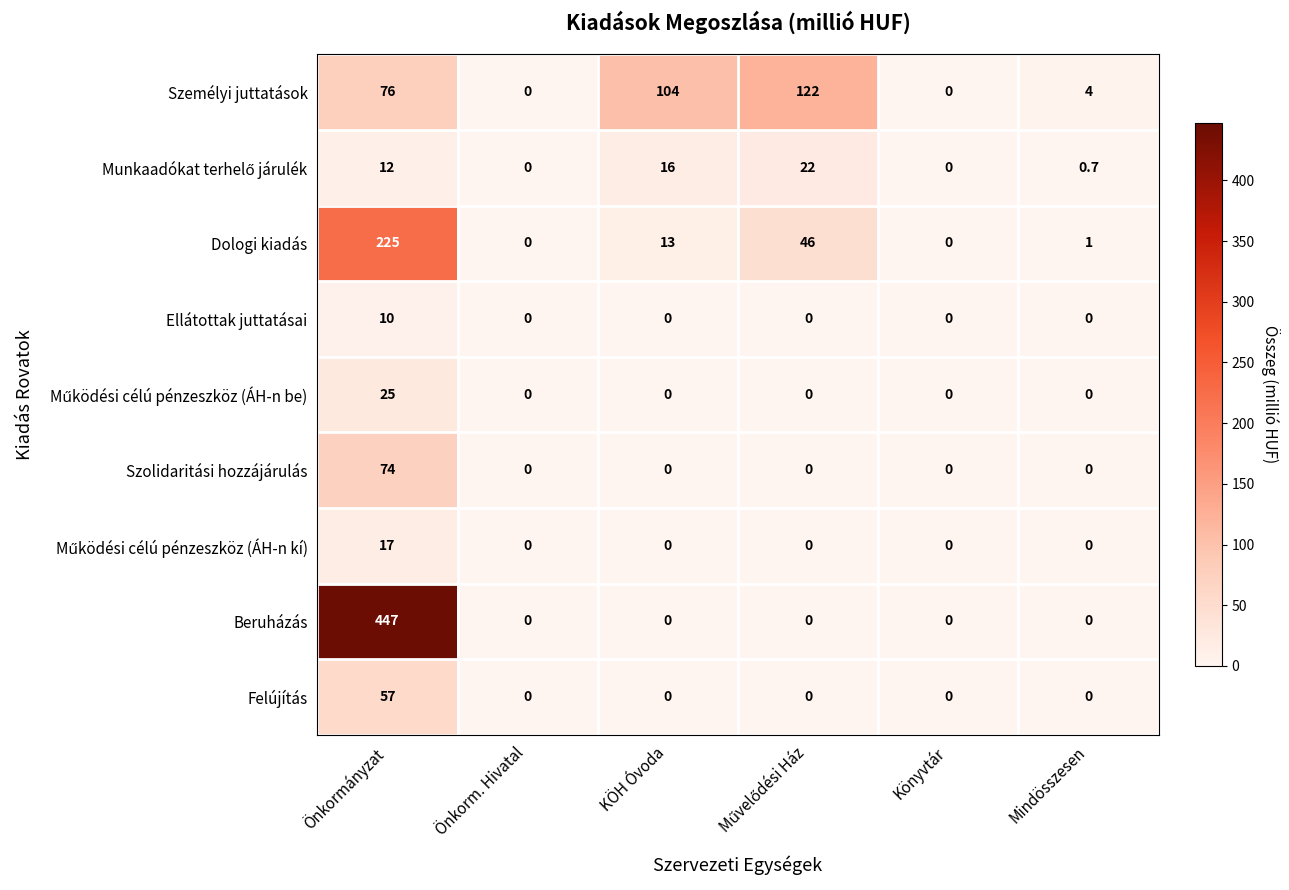

Which series changed the most between Önkorm. Hivatal and Mindösszesen?

Személyi juttatások